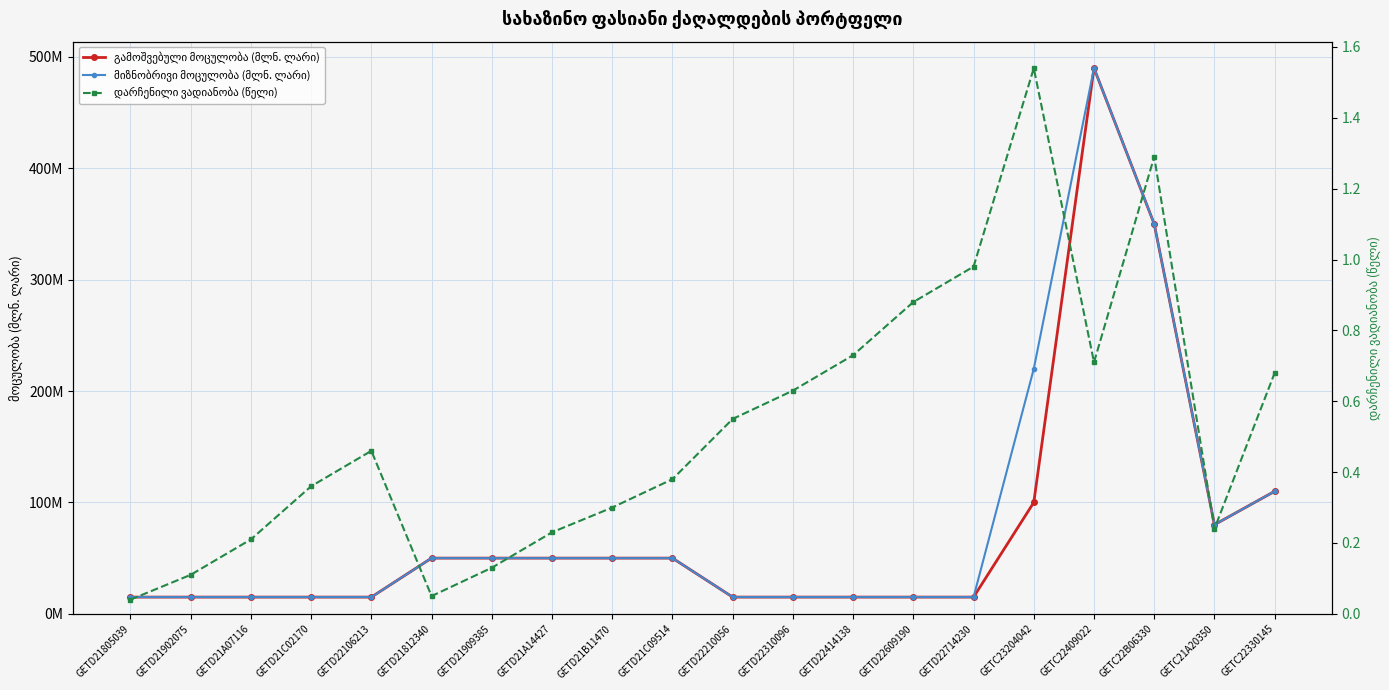

What are all the series names shown in the legend?

გამოშვებული მოცულობა (მლნ. ლარი), მიზნობრივი მოცულობა (მლნ. ლარი), დარჩენილი ვადიანობა (წელი)